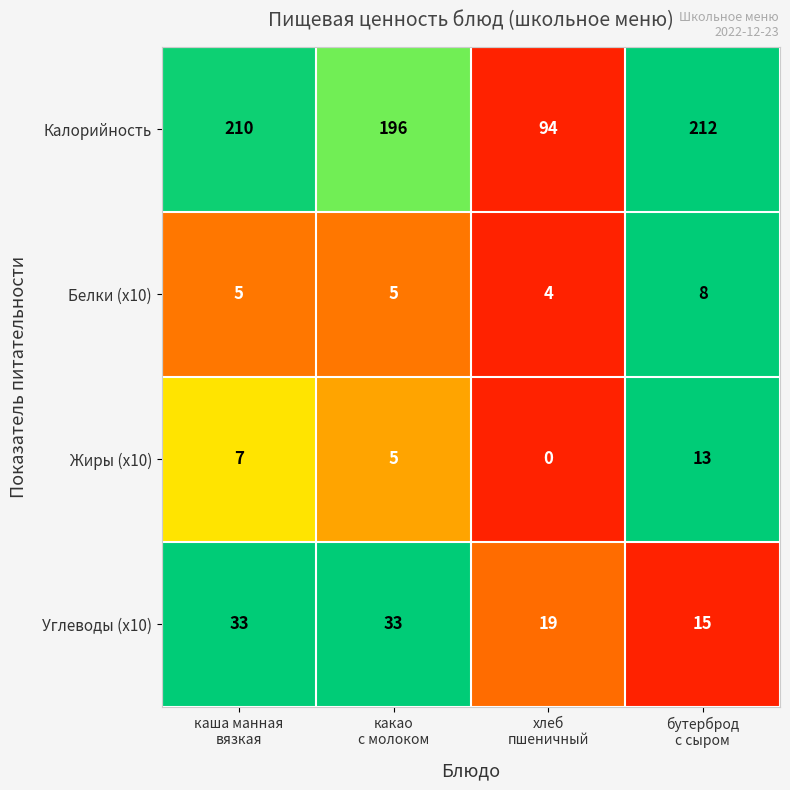

Which series has the widest spread of values?

Калорийность